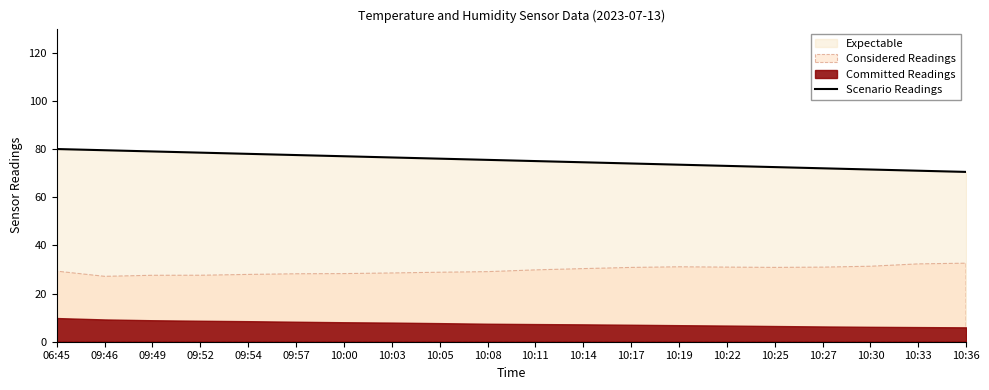

What is the difference between the maximum and minimum values?

9.5